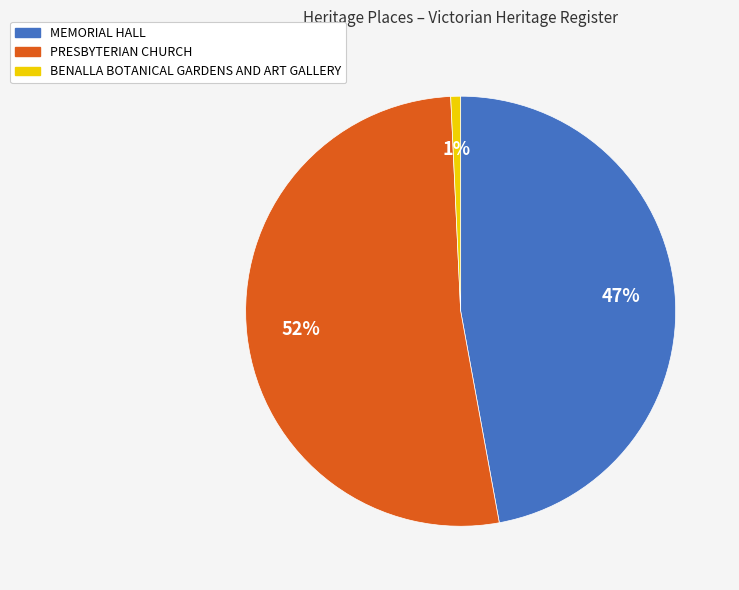

Rank the categories by value from highest to lowest.

PRESBYTERIAN CHURCH, MEMORIAL HALL, BENALLA BOTANICAL GARDENS AND ART GALLERY